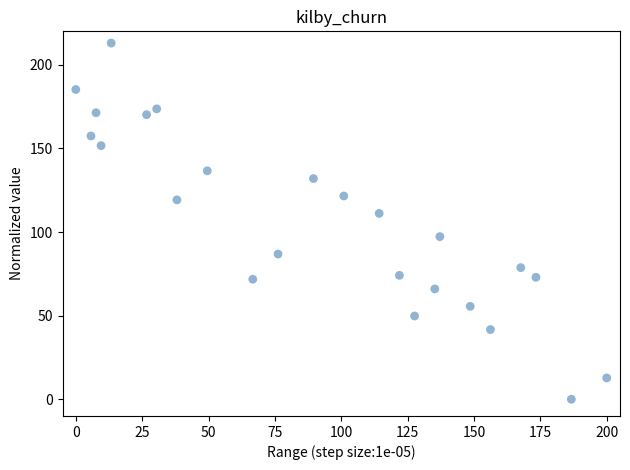

What is the range of Y values (max minus min)?

213.0